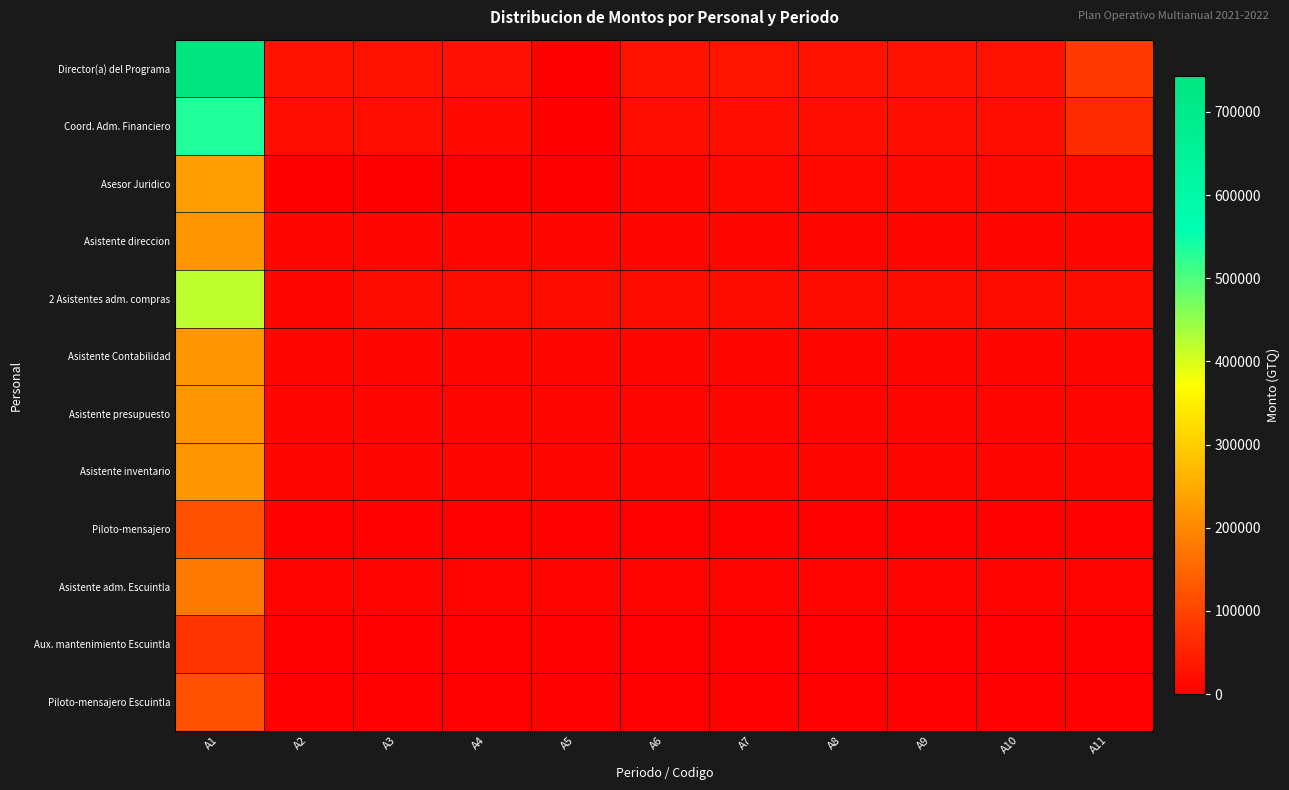

At how many categories does at least one series exceed 696981?

1